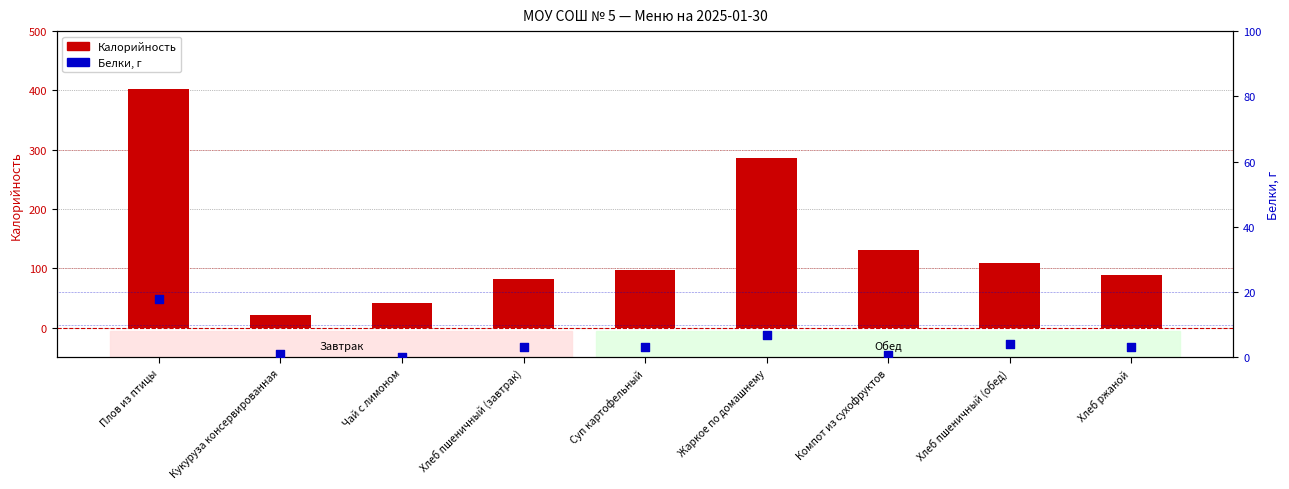

What are all the series names shown in the legend?

Калорийность, Белки